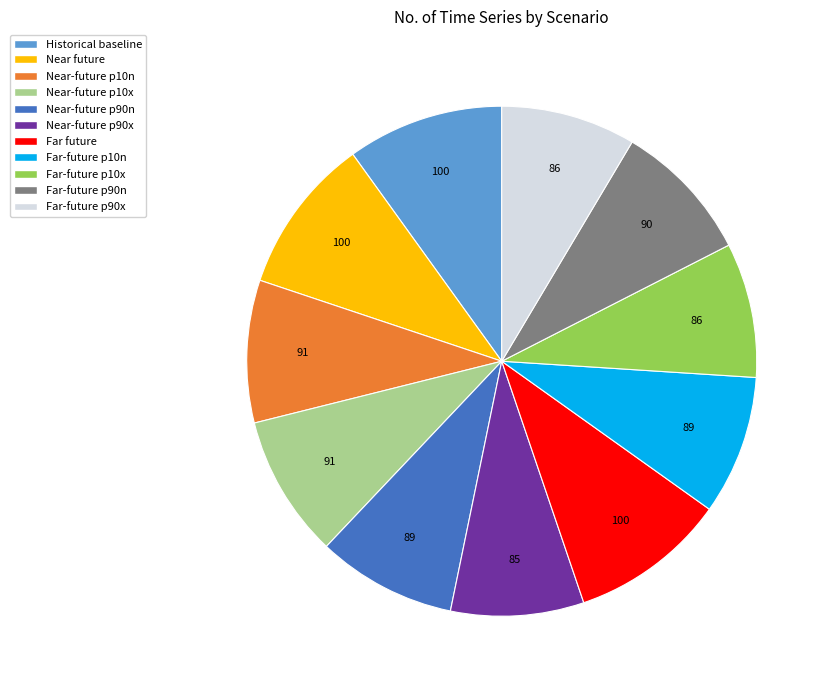

Is Near-future p10x the majority of the pie?

No